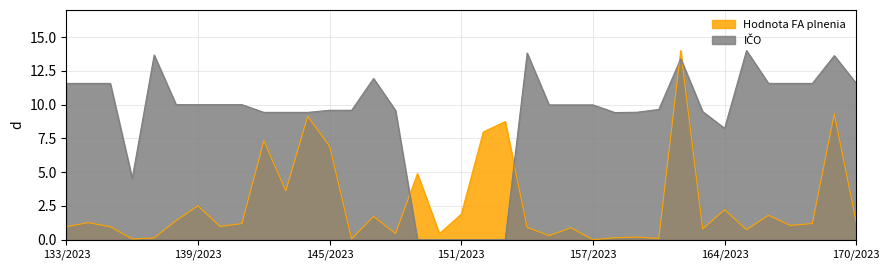

True or false: IČO has a value of 5.2 at 133/2023.

False